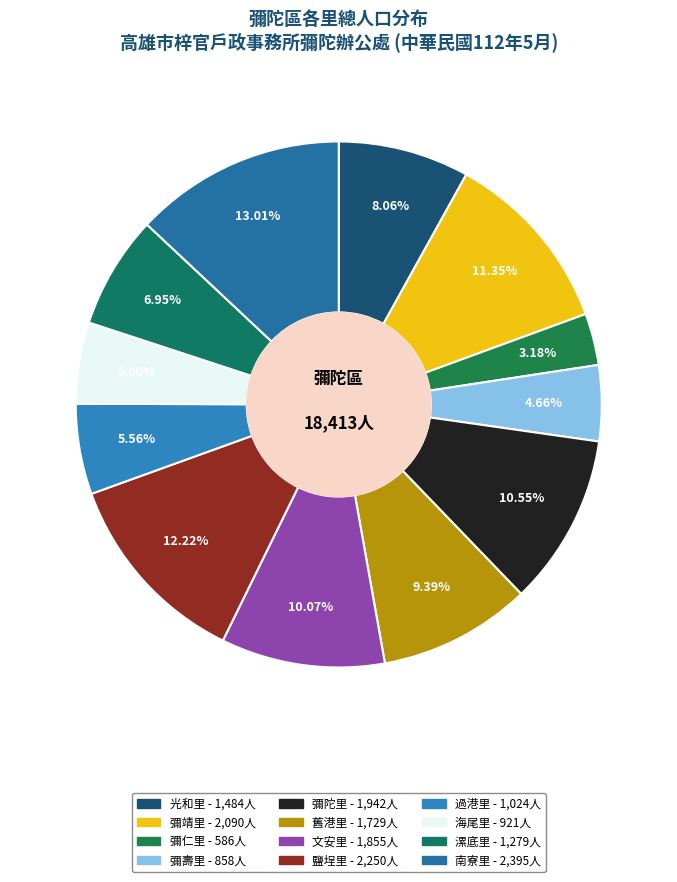

Does 彌靖里 represent more than half of the total?

No